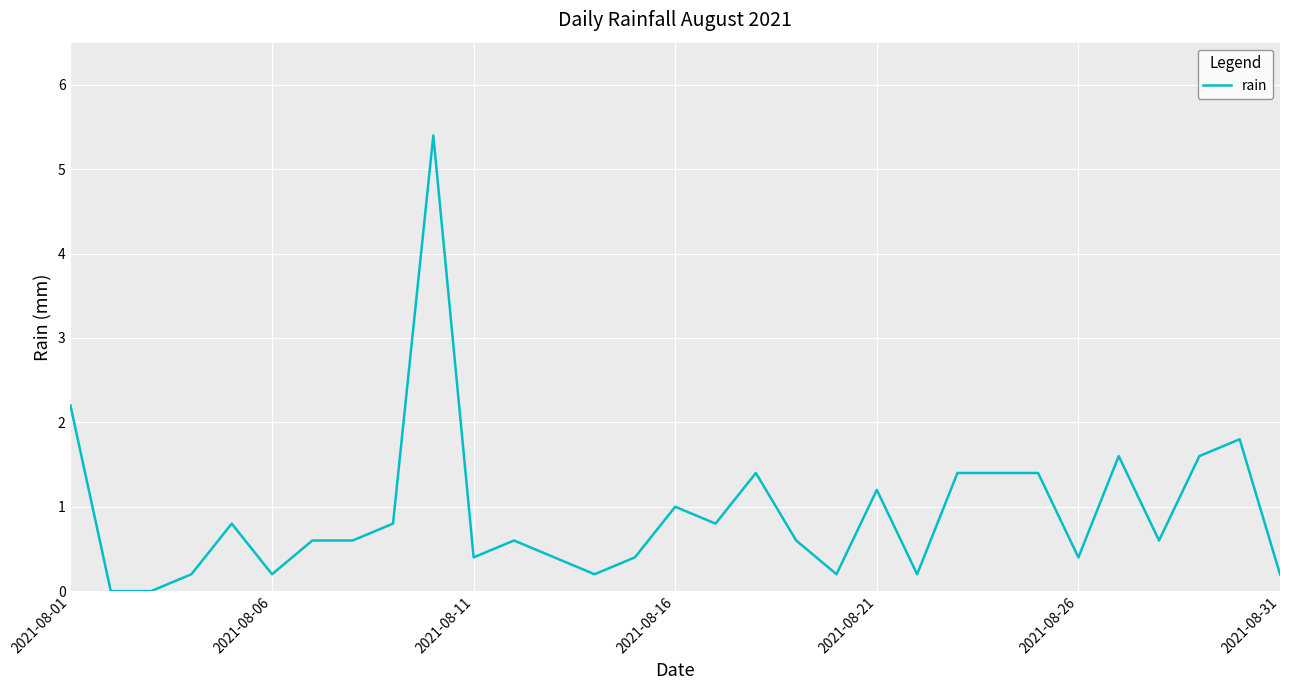

What is the average value?

0.9